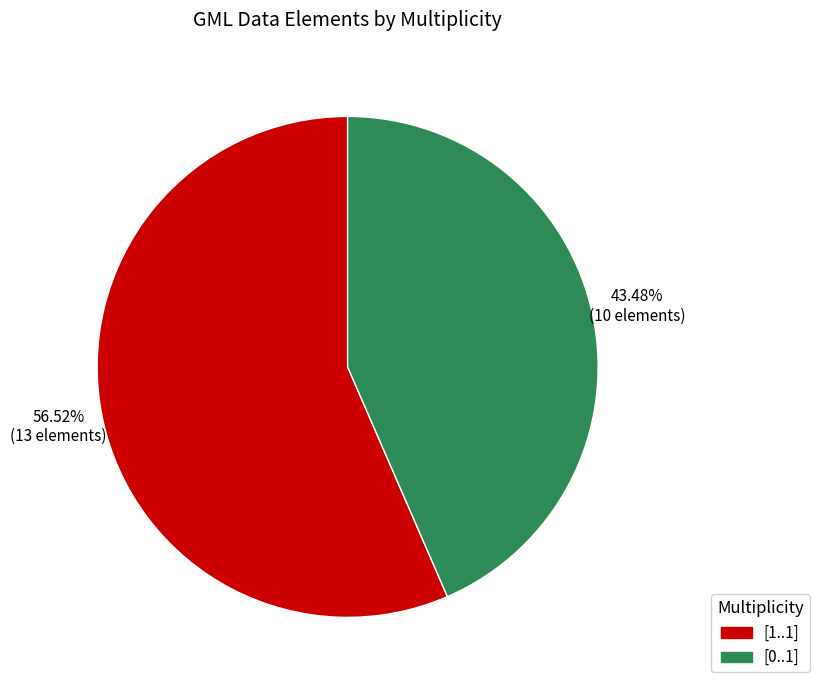

True or false: [1..1] accounts for 57% of the total.

True